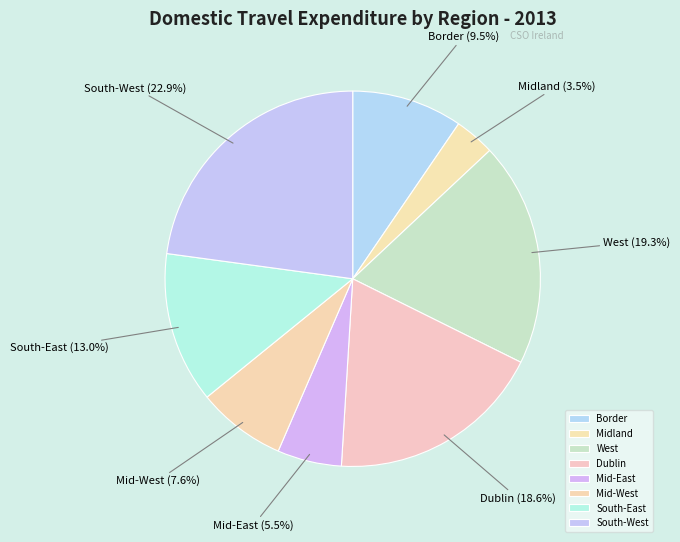

How much of the chart is everything except Dublin?

81.4%